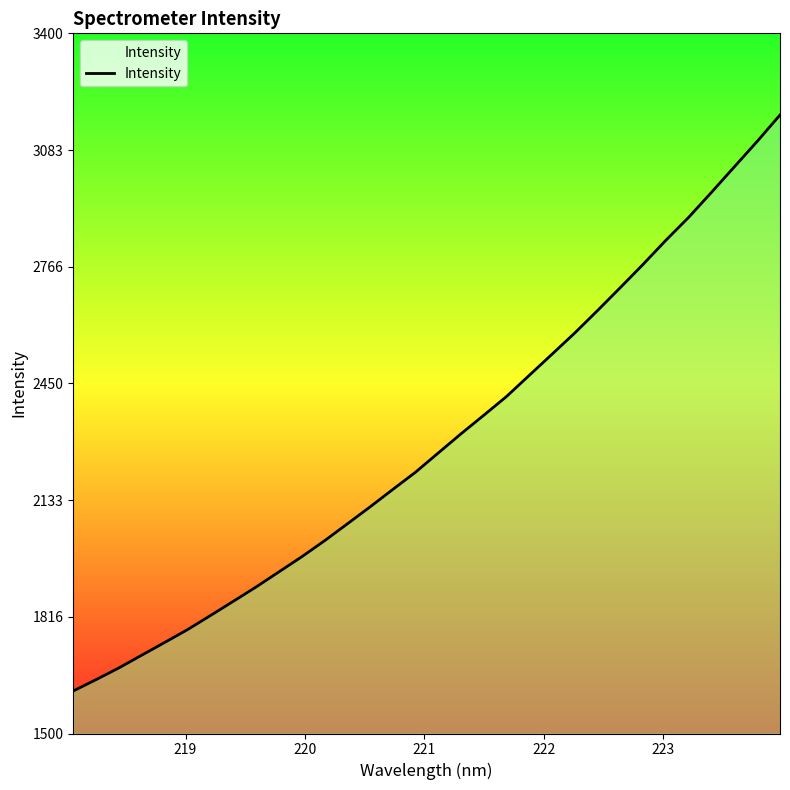

How many categories are shown in the chart?

32